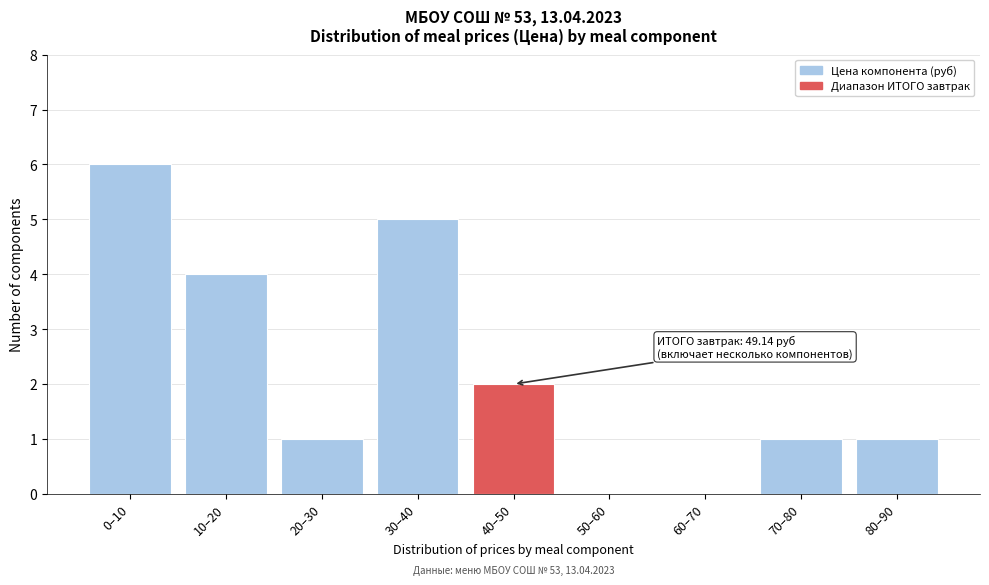

Reading left to right, transcribe all the data shown in this chart.

0–10=6	10–20=4	20–30=1	30–40=5	40–50=2	50–60=0	60–70=0	70–80=1	80–90=1